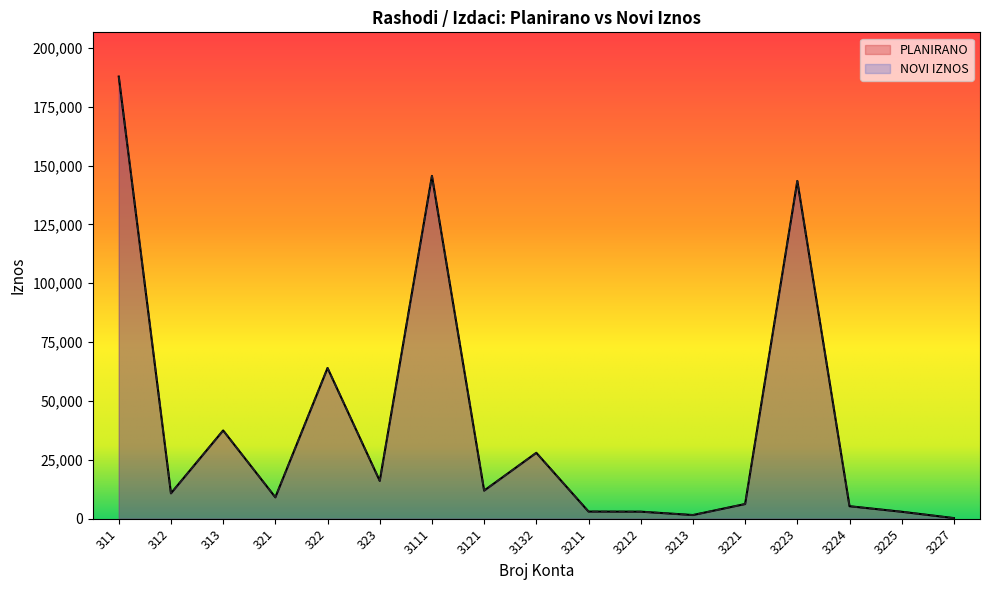

Where is the first local minimum for PLANIRANO?

312